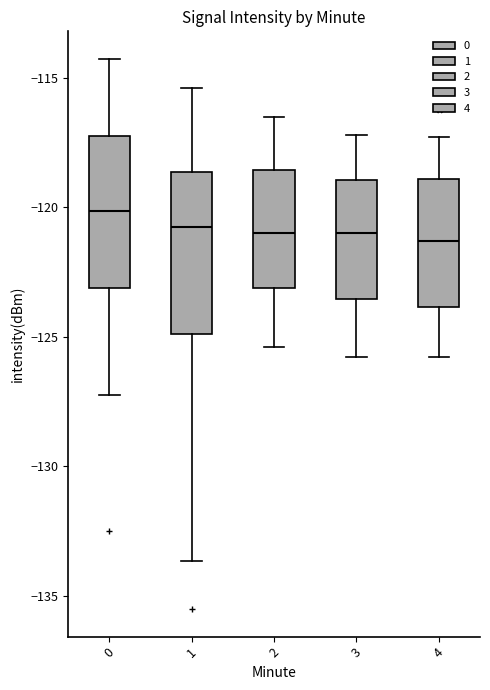

Reading left to right, transcribe this box plot: for each box, give where its median line is, the range the box spans, and where its two whiskers end, as read against the y-axis. The values are not printed on the chart, so give them approximately, as read against the axis.

0: median -120.0, box -123.0 to -117.0, whiskers -127.0 to -114.5
1: median -120.5, box -125.0 to -118.5, whiskers -133.5 to -115.5
2: median -121.0, box -123.0 to -118.5, whiskers -125.5 to -116.5
3: median -121.0, box -123.5 to -119.0, whiskers -126.0 to -117.0
4: median -121.5, box -124.0 to -119.0, whiskers -126.0 to -117.5